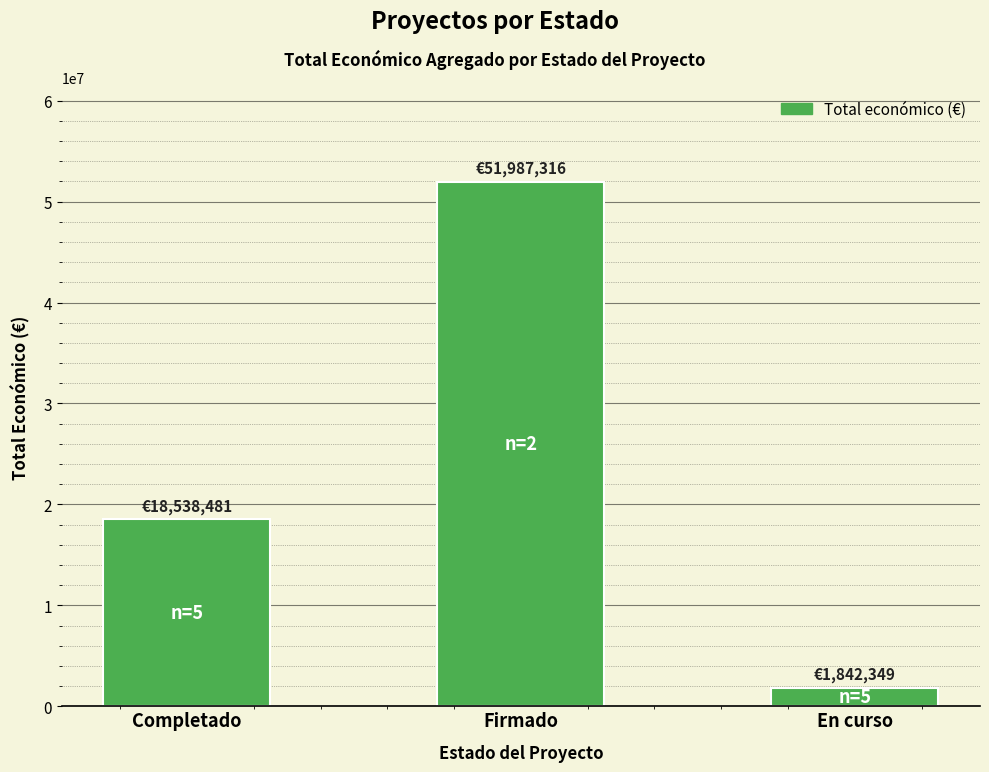

Are the bars grouped side by side (vs. stacked)?

No